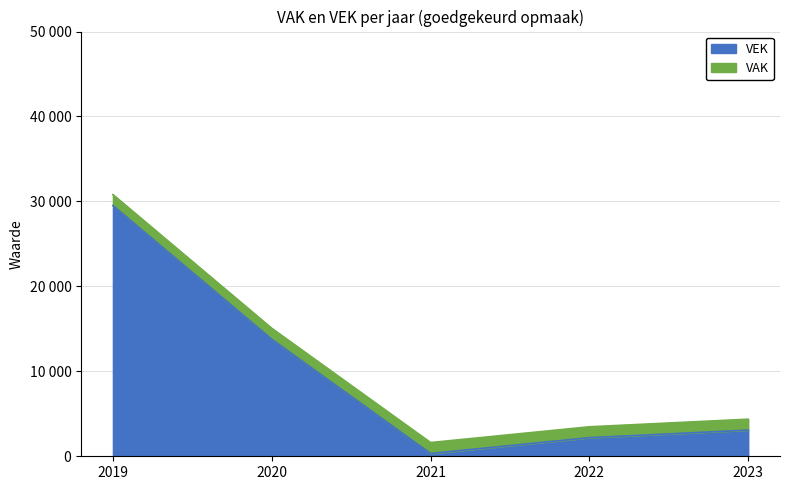

True or false: VEK has a value of 13782 at 2020.

True